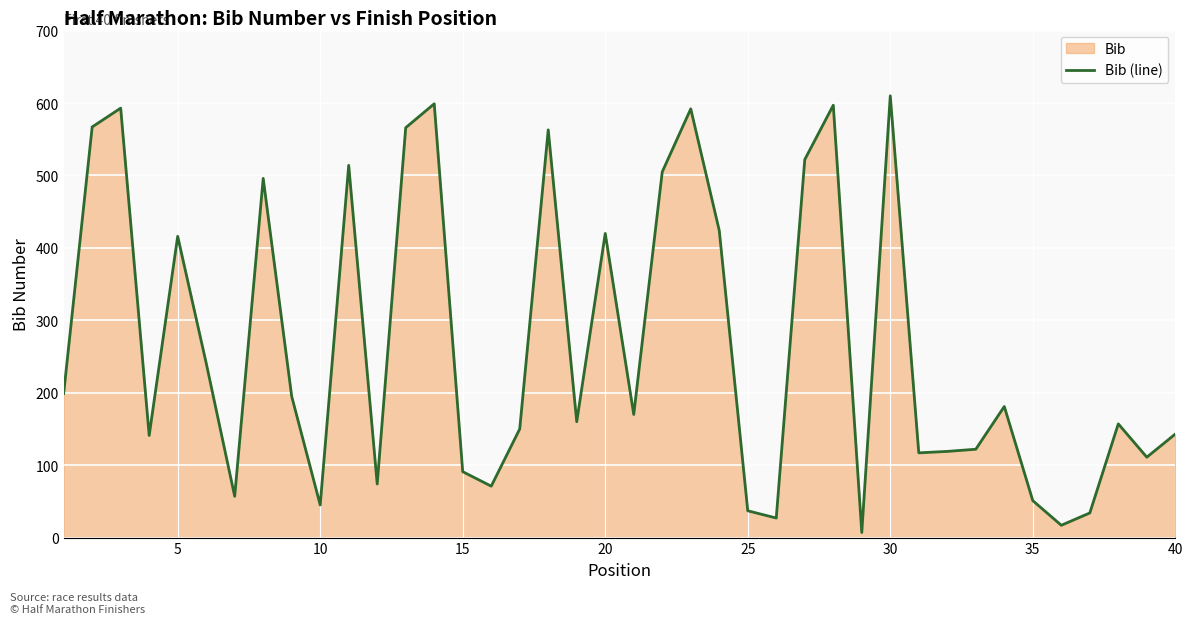

What is the difference between the maximum and minimum values?

603